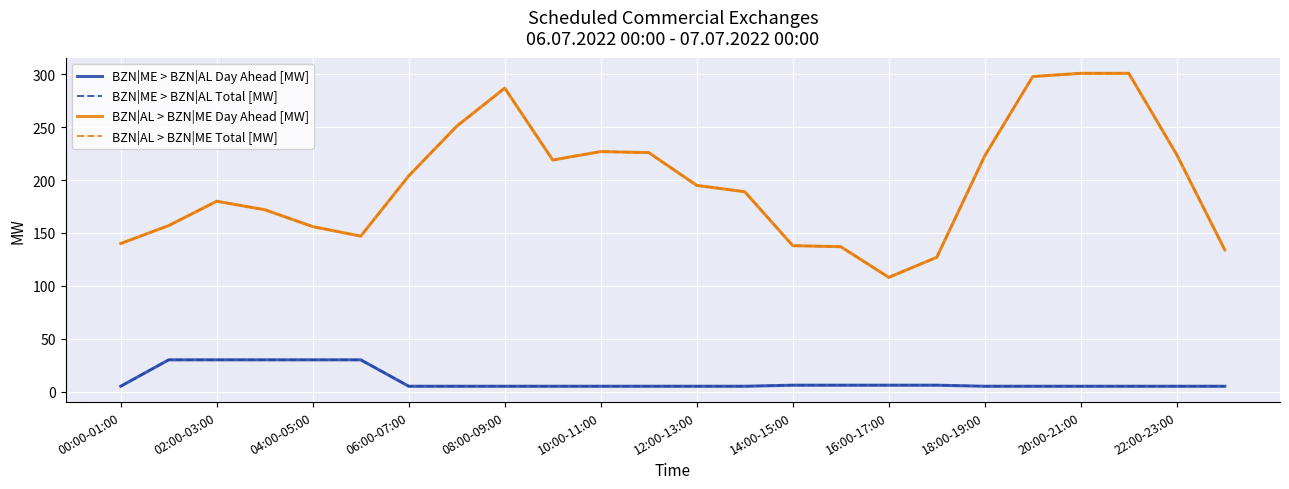

Which series has the largest range (max minus min)?

BZN|AL > BZN|ME Day Ahead [MW]